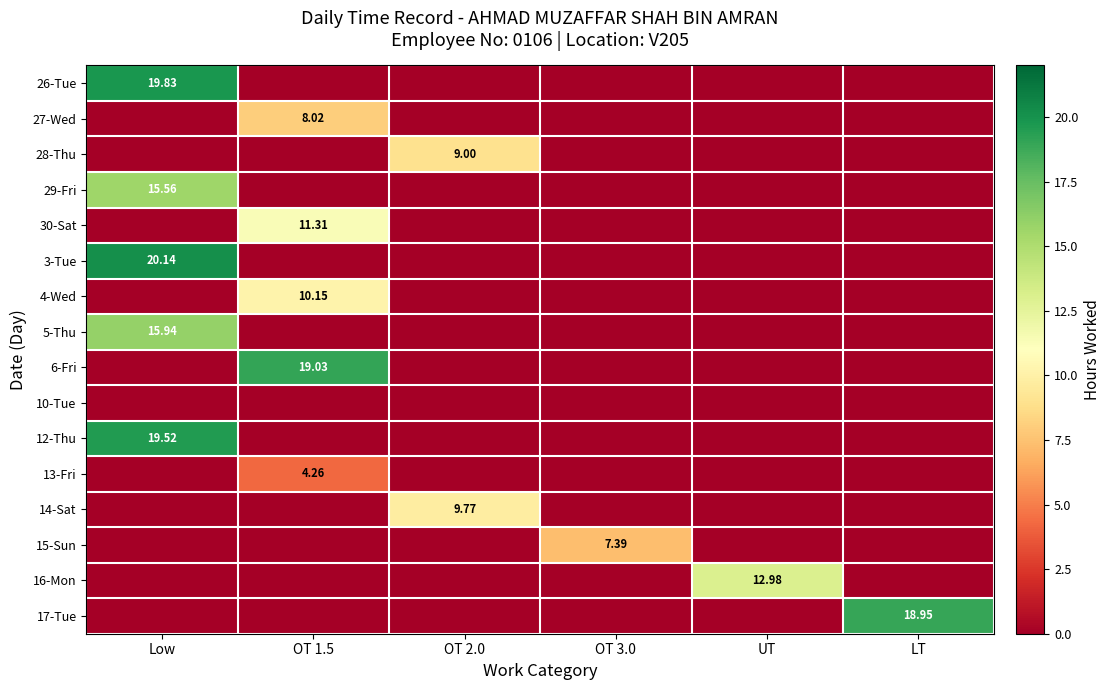

What is the difference between the maximum and minimum values in the 30-Sat series?

11.3